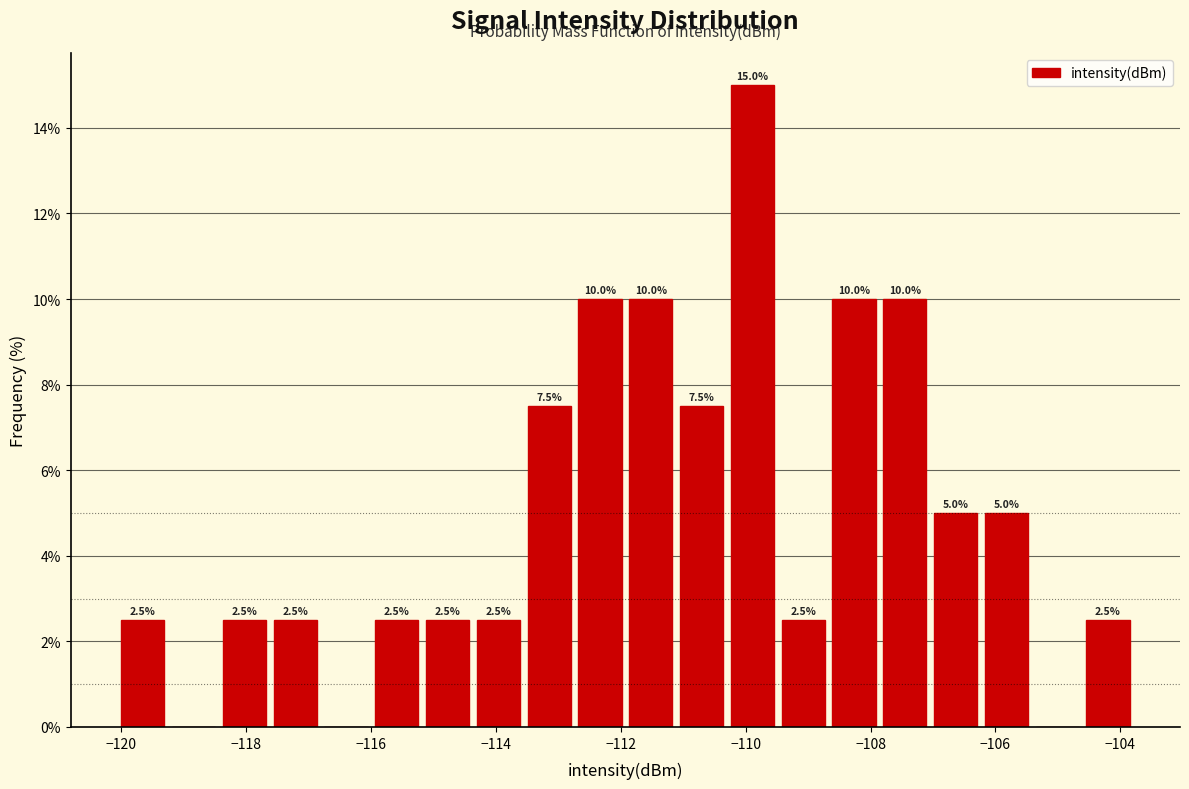

Which range on the x-axis has the tallest bar?

-110.2 to -109.4